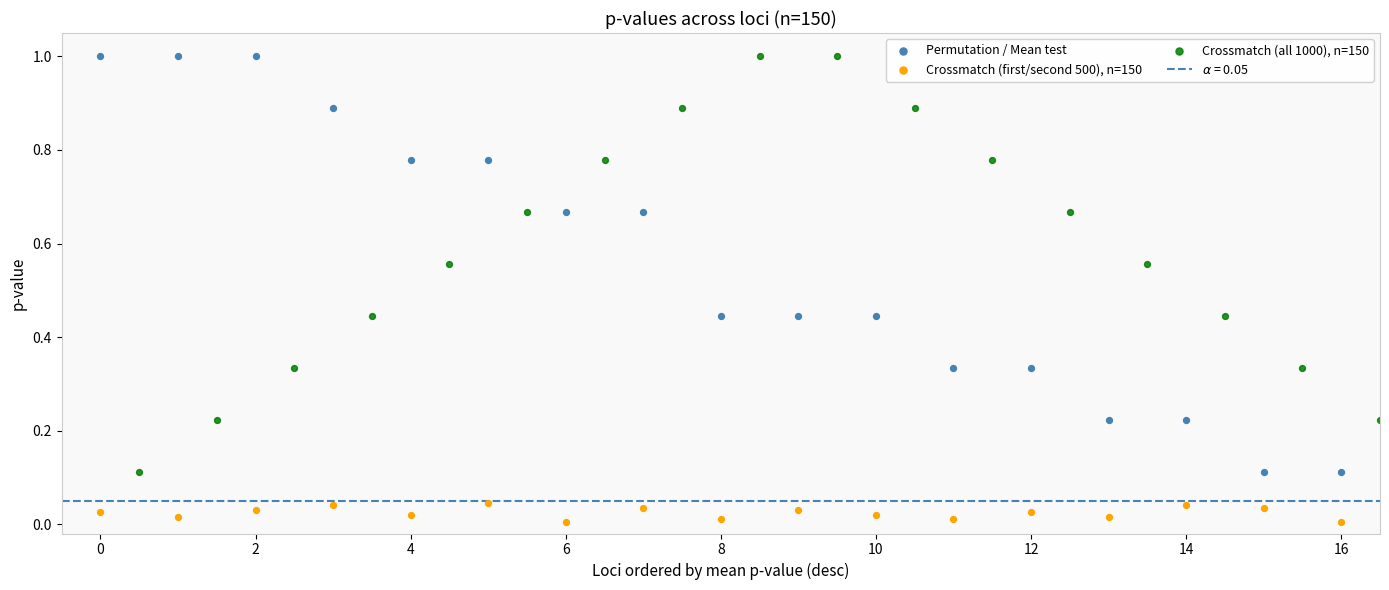

Which series contains the lowest Y value?

Crossmatch (first/second 500), n=150